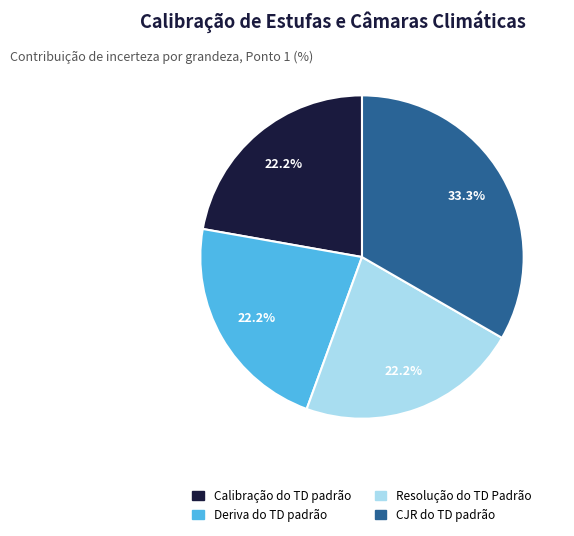

Is there any slice that represents more than half of the pie?

No